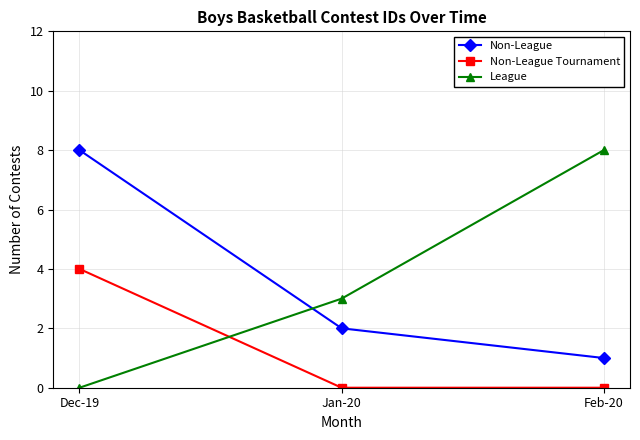

The Non-League series shows 8 at Dec-19. True or false?

True